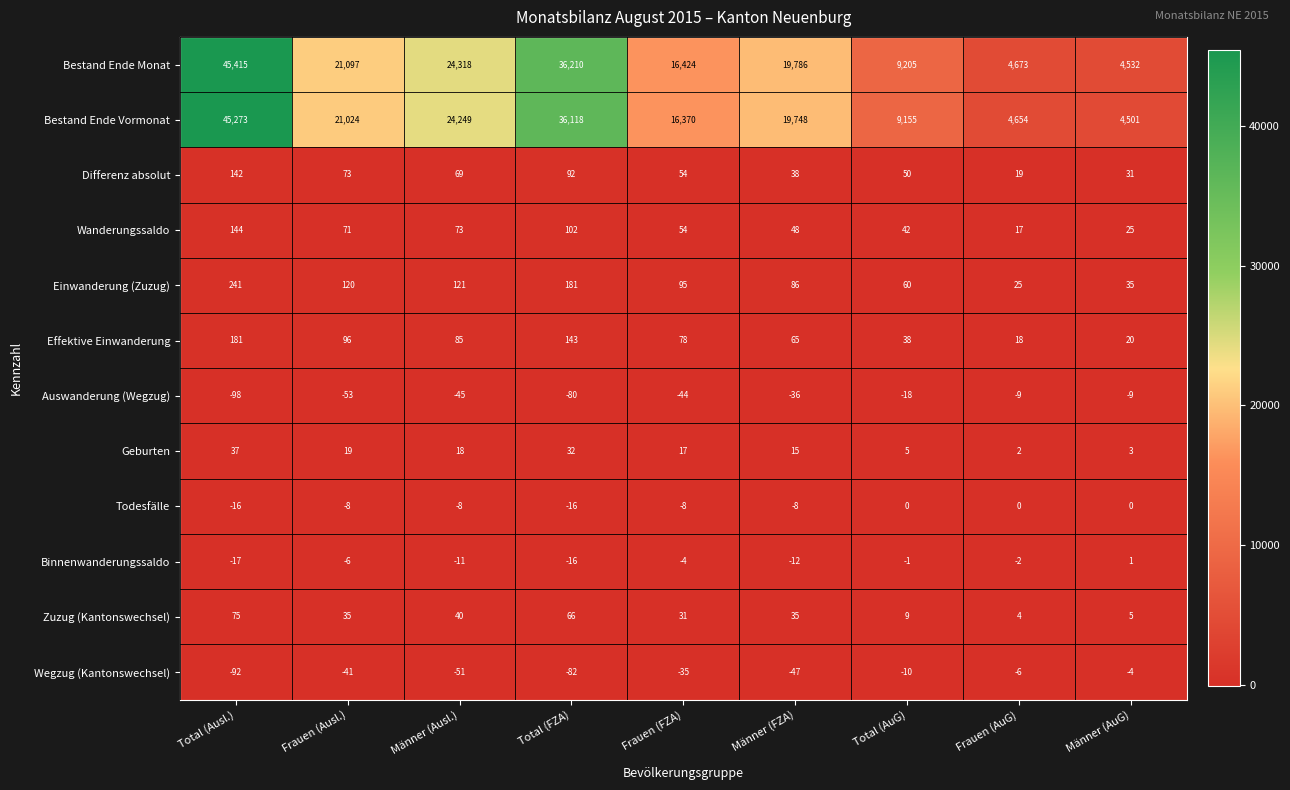

At which category does the chart reach its peak across all series?

Total (Ausl.)